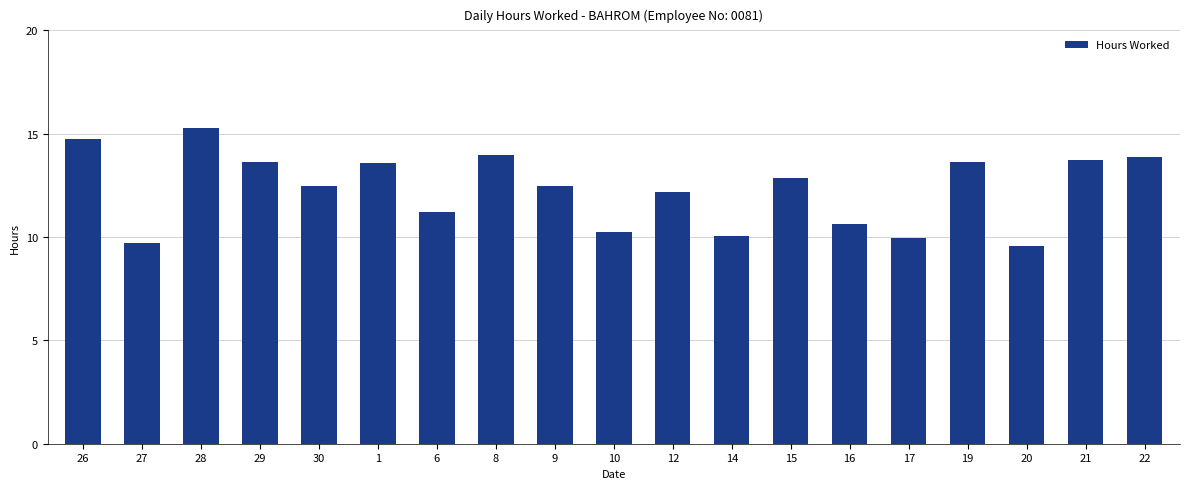

The chart shows a value of 19.5 at 26. True or false?

False